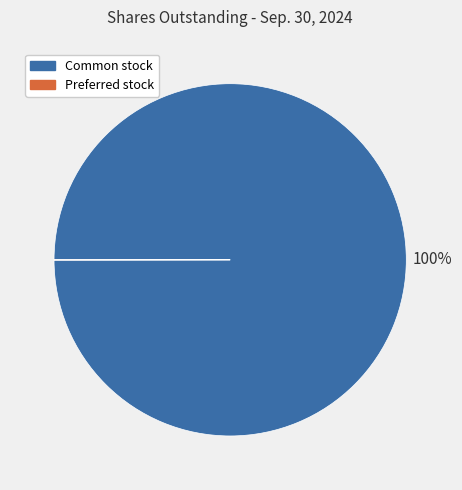

To the nearest percent, what is the average slice percentage?

50%